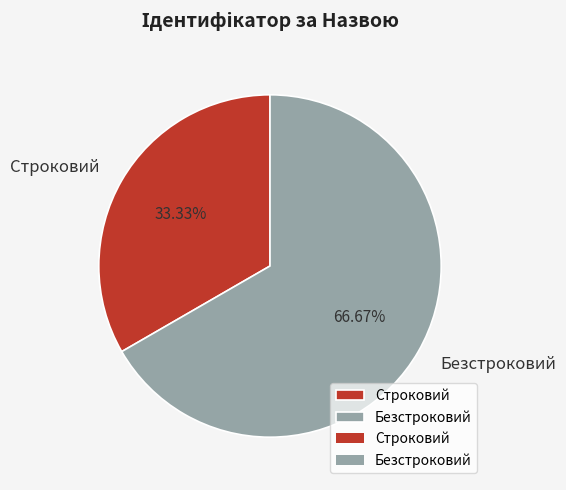

The Строковий slice represents 42% of the pie. True or false?

False